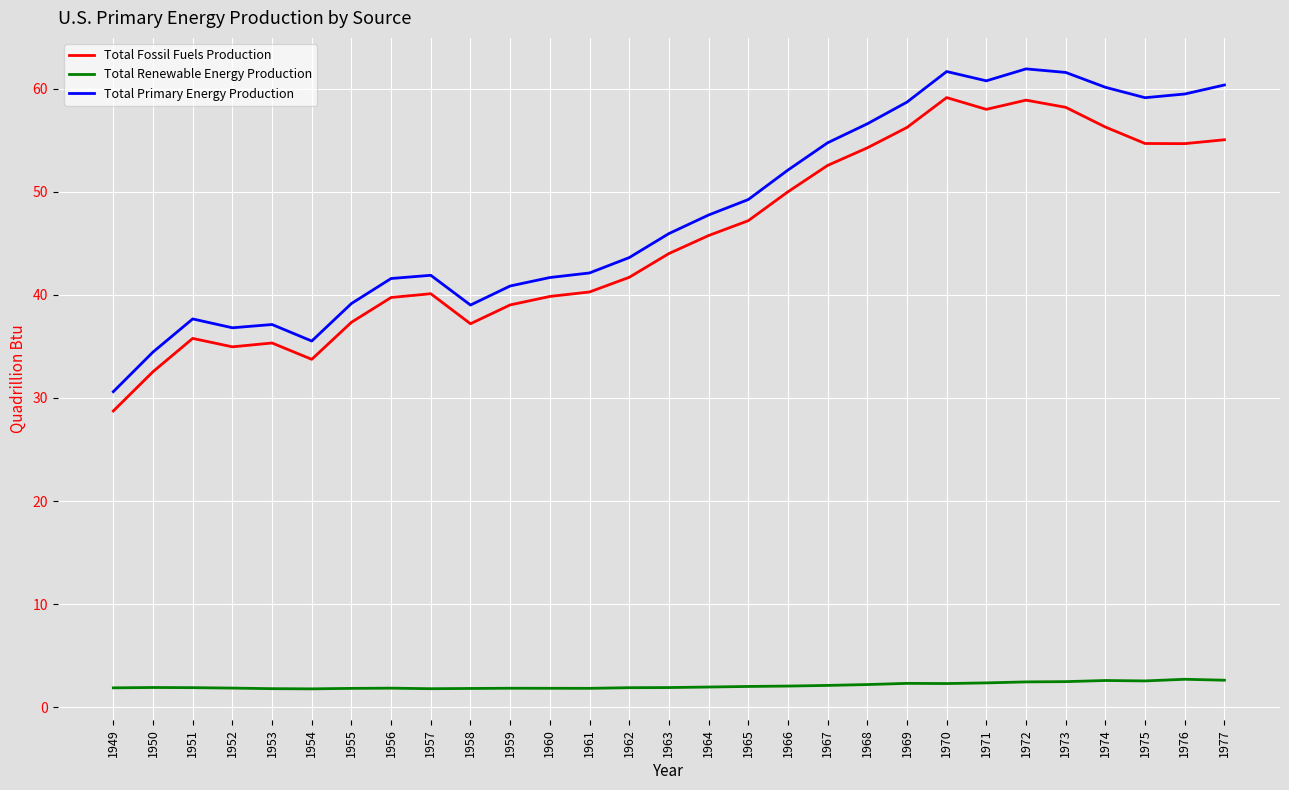

In Total Fossil Fuels Production, how many points are higher than both neighbors (excluding endpoints)?

5